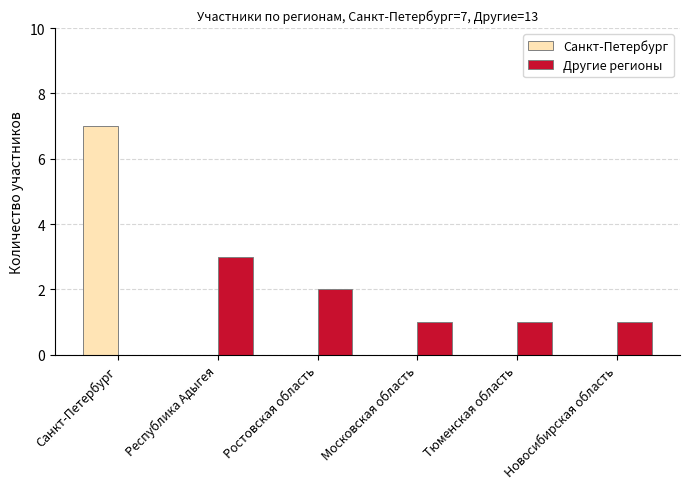

Does the chart contain stacked bars?

No